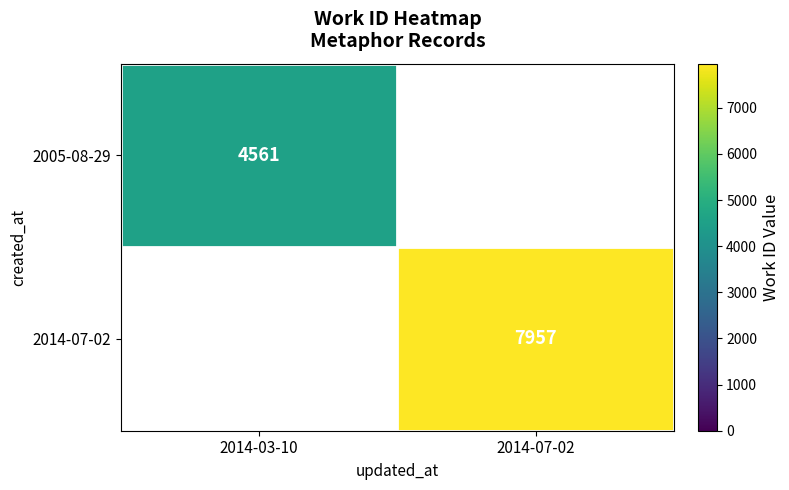

Which category has the highest value across all series?

2014-07-02